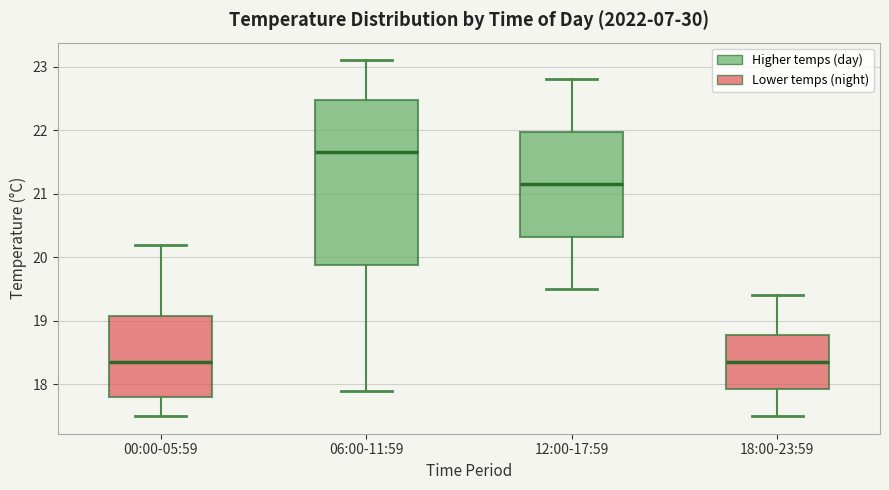

Reading left to right, transcribe this box plot: for each box, give where its median line is, the range the box spans, and where its two whiskers end, as read against the y-axis. The values are not printed on the chart, so give them approximately, as read against the axis.

00:00-05:59: median 18.4, box 17.8 to 19.1, whiskers 17.5 to 20.2
06:00-11:59: median 21.7, box 19.9 to 22.5, whiskers 17.9 to 23.1
12:00-17:59: median 21.2, box 20.3 to 22.0, whiskers 19.5 to 22.8
18:00-23:59: median 18.4, box 17.9 to 18.8, whiskers 17.5 to 19.4